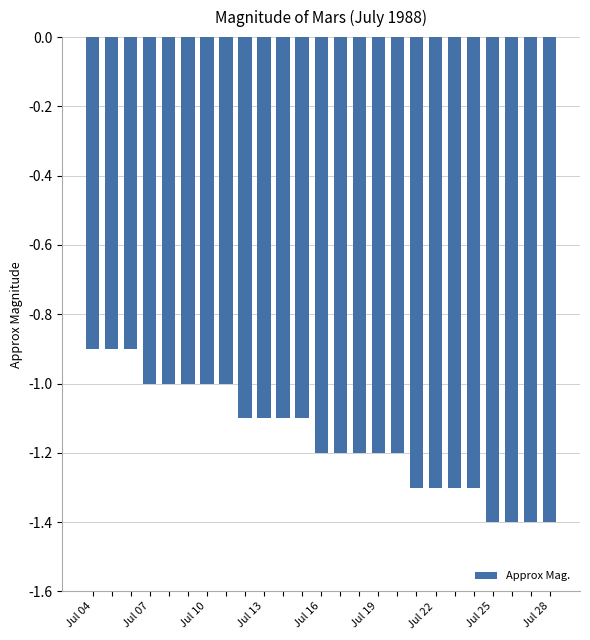

Reading right to left, transcribe all the data shown in this chart.

-1.4	-1.4	-1.4	-1.4	-1.3	-1.3	-1.3	-1.3	-1.2	-1.2	-1.2	-1.2	-1.2	-1.1	-1.1	-1.1	-1.1	-1.0	-1.0	-1.0	-1.0	-1.0	-0.9	-0.9	-0.9